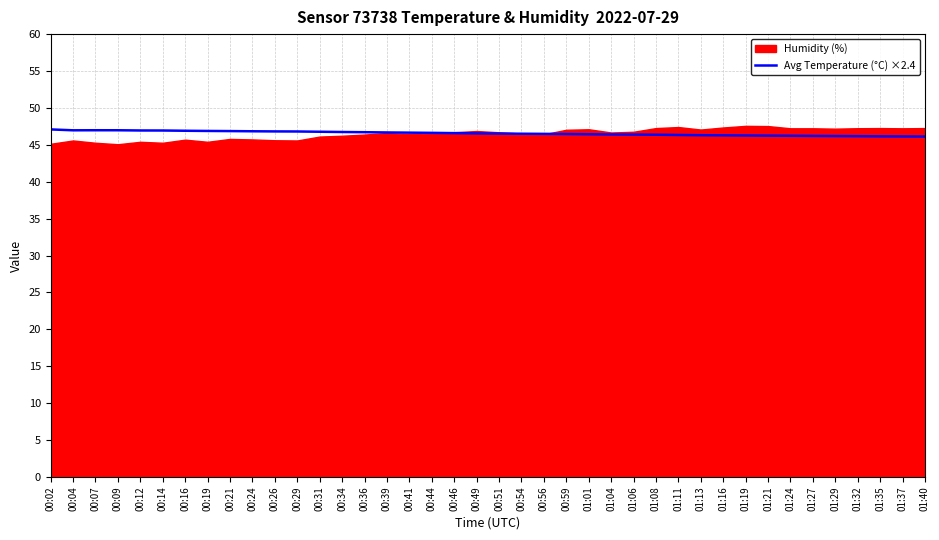

What is the label of the 34th point from the left?

01:24